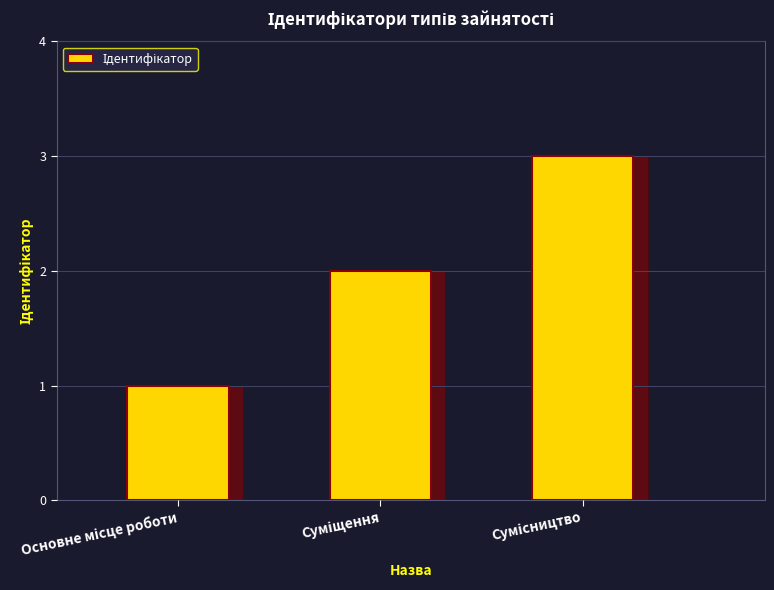

Reading right to left, extract all data points from this chart.

3	2	1